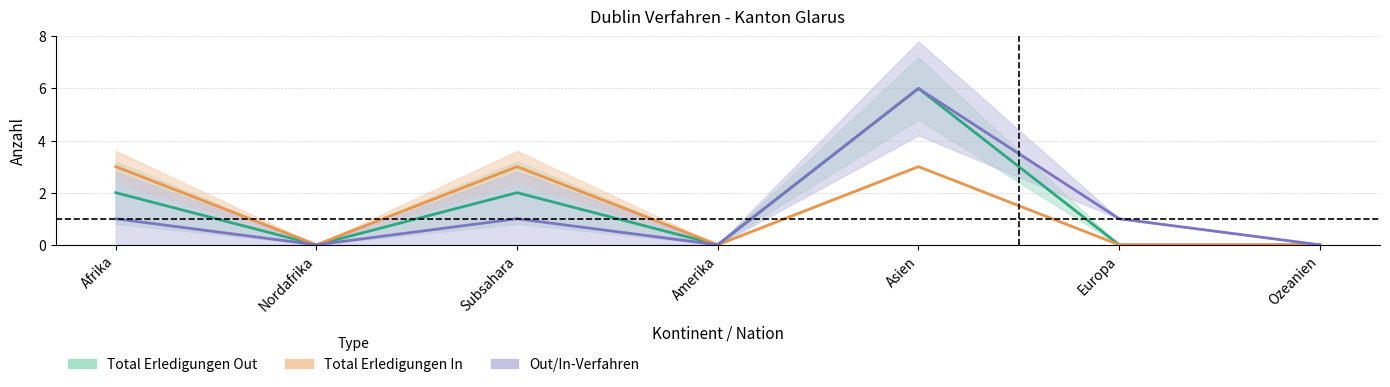

Count the number of categories in the chart.

7